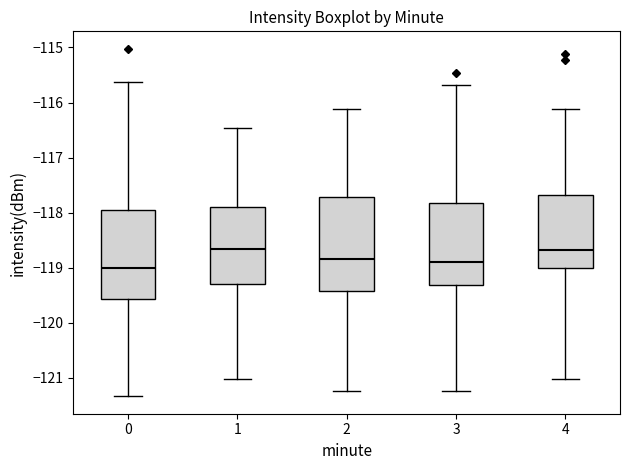

Comparing the boxes themselves (not the whiskers), which one is the tallest?

2